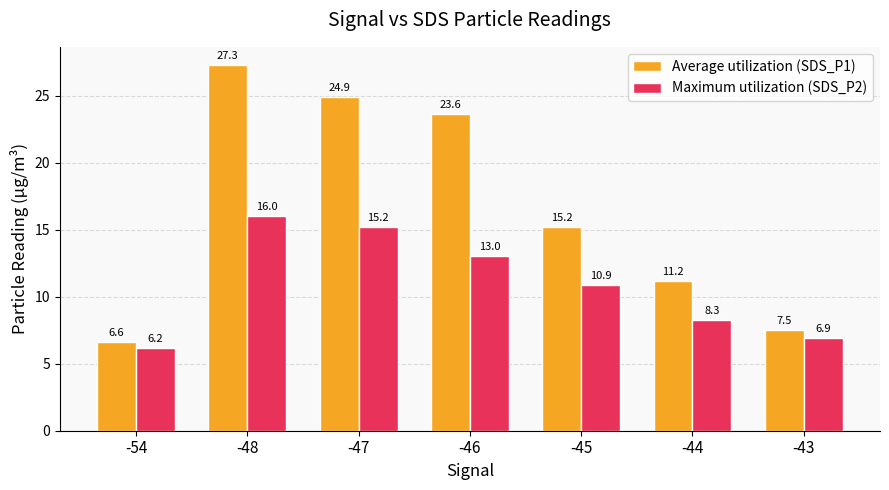

Which series has the largest total across all categories?

Average utilization (SDS_P1)